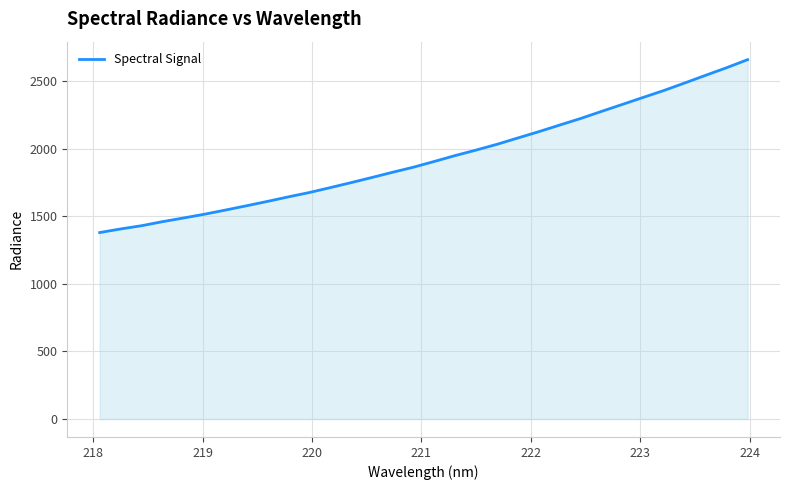

True or false: there are more than 1 points higher than both neighbors.

False